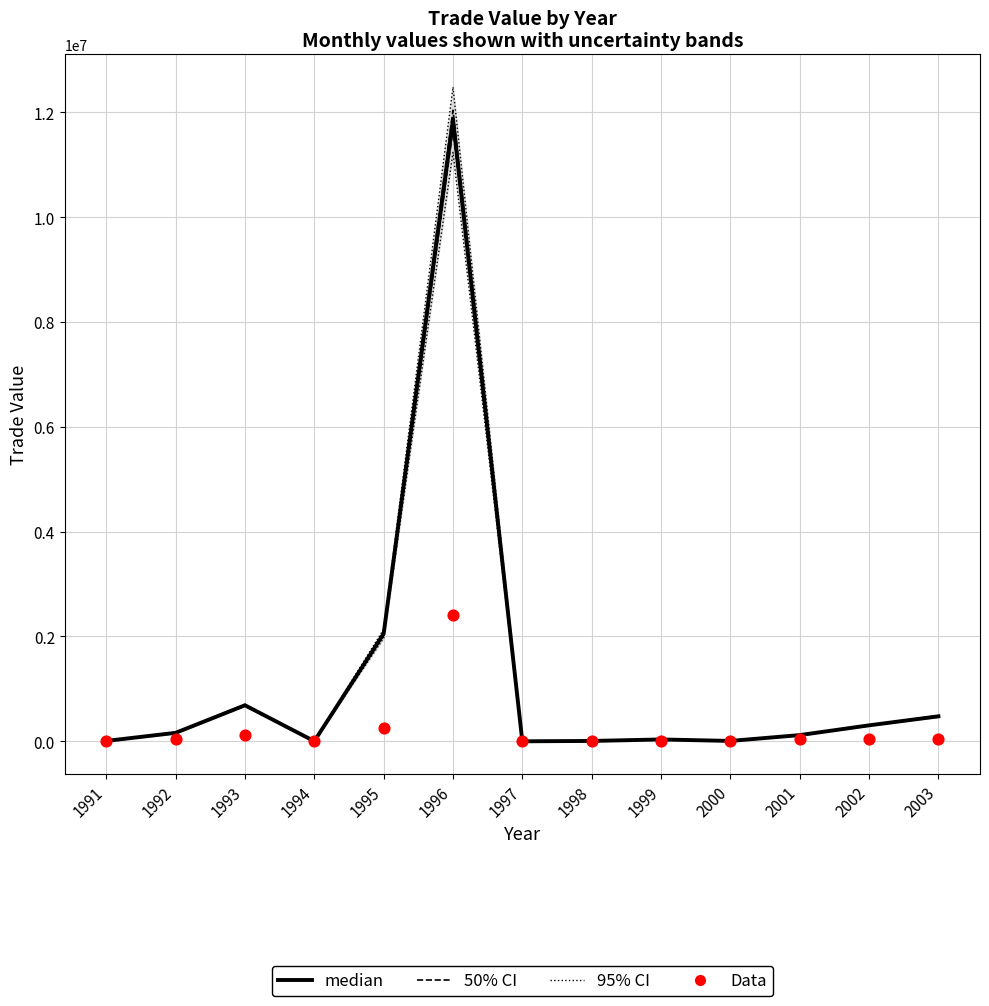

What is the total value across all series at 1995?

2299277